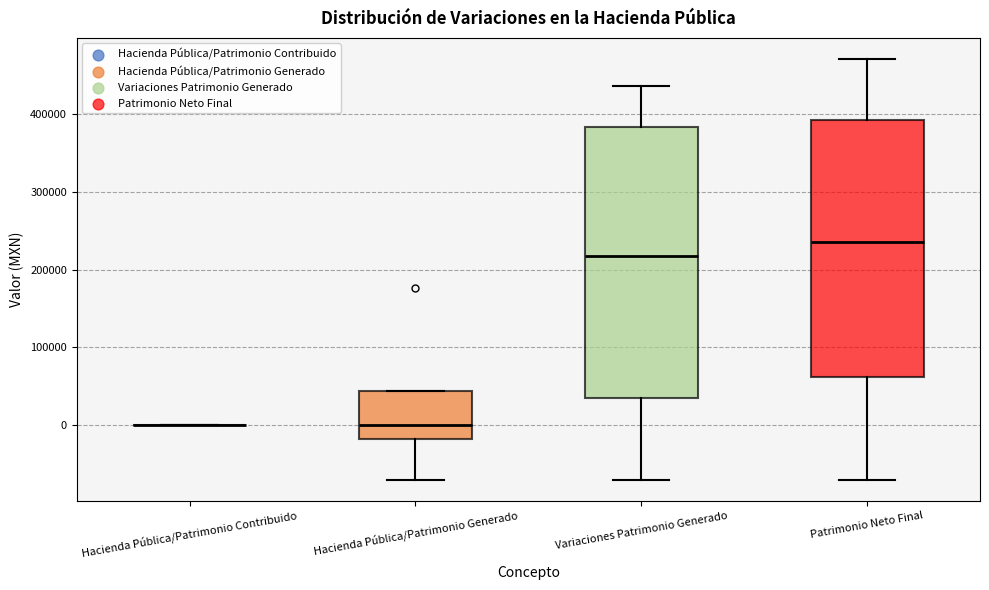

Reading left to right, read every box against the y-axis: the position of its median line, the range the box covers, and the ends of its whiskers. The values are not printed on the chart, so give them approximately, as read against the axis.

Hacienda Pública/Patrimonio Contribuido: box collapsed to a line at 0, whiskers 0 to 0
Hacienda Pública/Patrimonio Generado: median 0, box -20000 to 40000, whiskers -70000 to 40000
Variaciones Patrimonio Generado: median 220000, box 40000 to 380000, whiskers -70000 to 440000
Patrimonio Neto Final: median 240000, box 60000 to 390000, whiskers -70000 to 470000